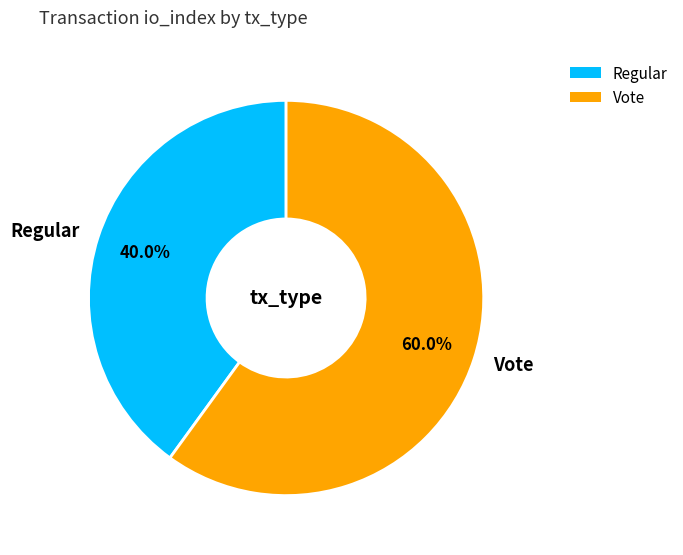

Count the number of slices in the pie.

2